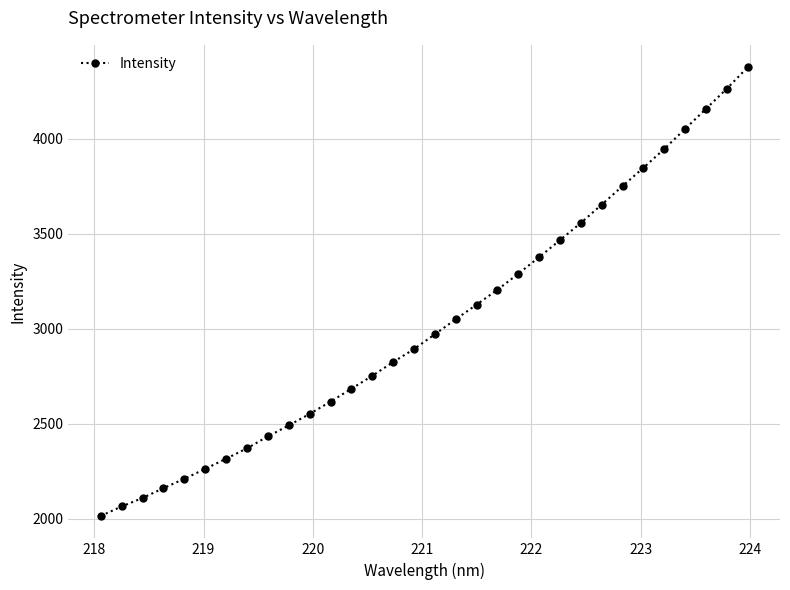

True or false: the data has more than 2 interior local peaks.

False